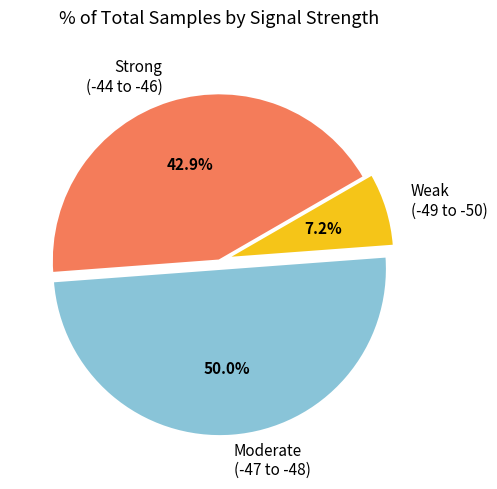

Between Moderate (-47 to -48) and Weak (-49 to -50), which is larger?

Moderate (-47 to -48)